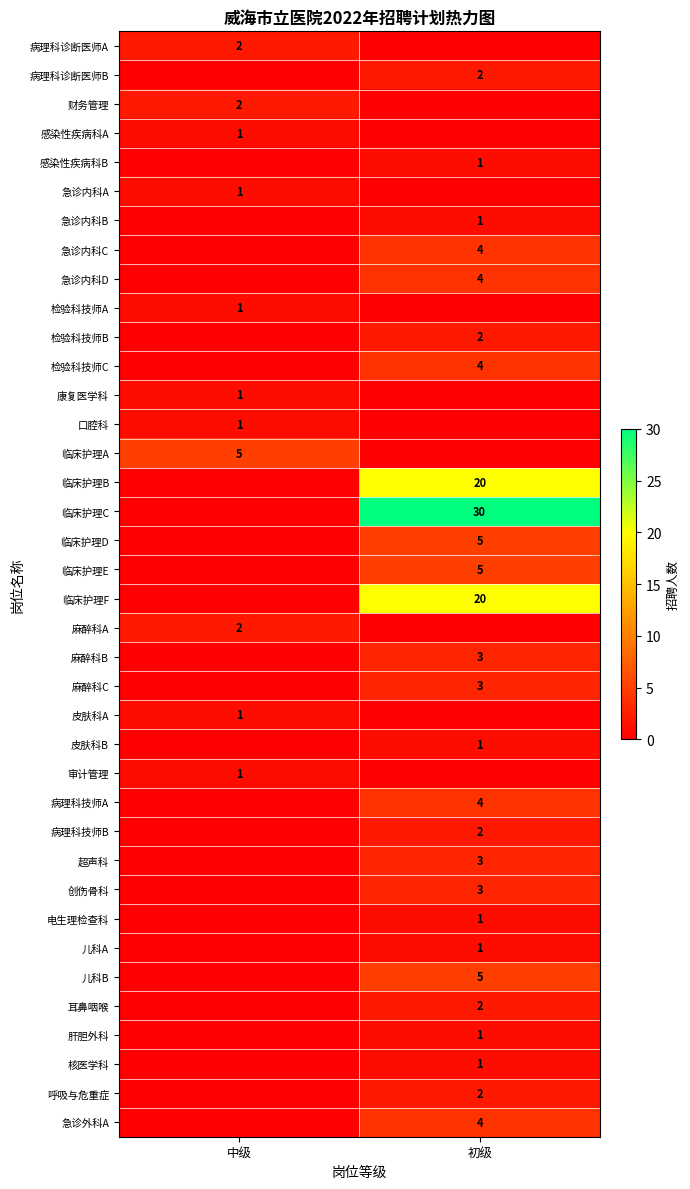

True or false: 财务管理 has a value of 2 at 中级.

True